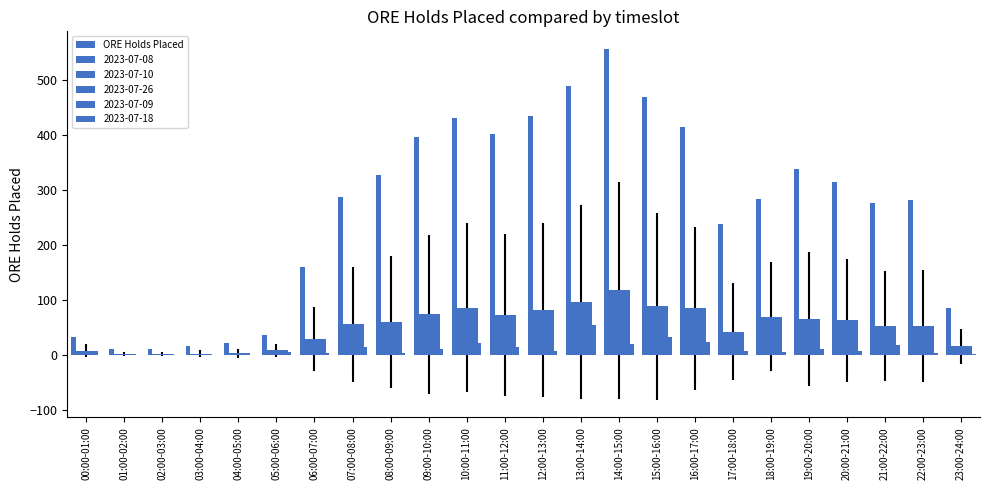

Rank the categories by value from lowest to highest.

02:00-03:00, 01:00-02:00, 03:00-04:00, 04:00-05:00, 00:00-01:00, 05:00-06:00, 23:00-24:00, 06:00-07:00, 17:00-18:00, 21:00-22:00, 22:00-23:00, 18:00-19:00, 07:00-08:00, 20:00-21:00, 08:00-09:00, 19:00-20:00, 09:00-10:00, 11:00-12:00, 16:00-17:00, 10:00-11:00, 12:00-13:00, 15:00-16:00, 13:00-14:00, 14:00-15:00